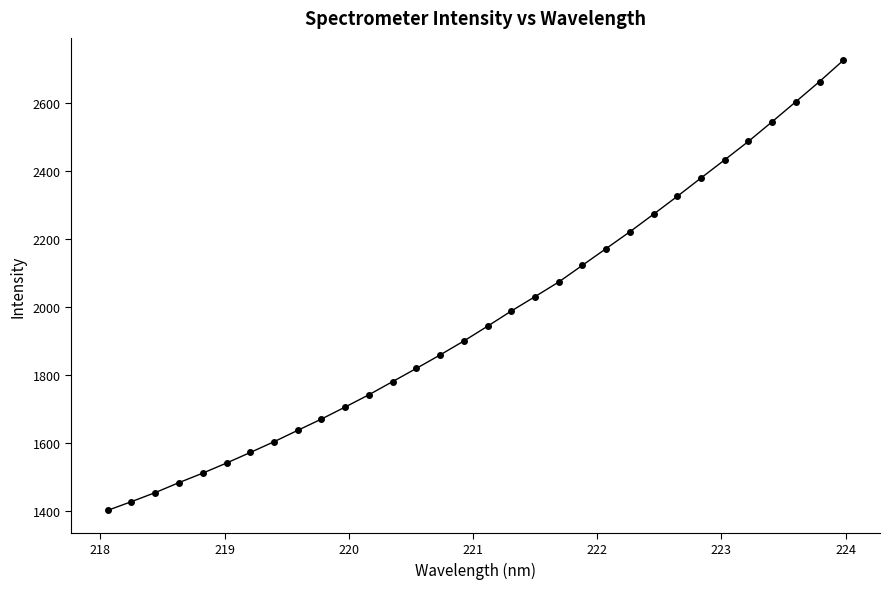

Does the chart have visible grid lines?

No